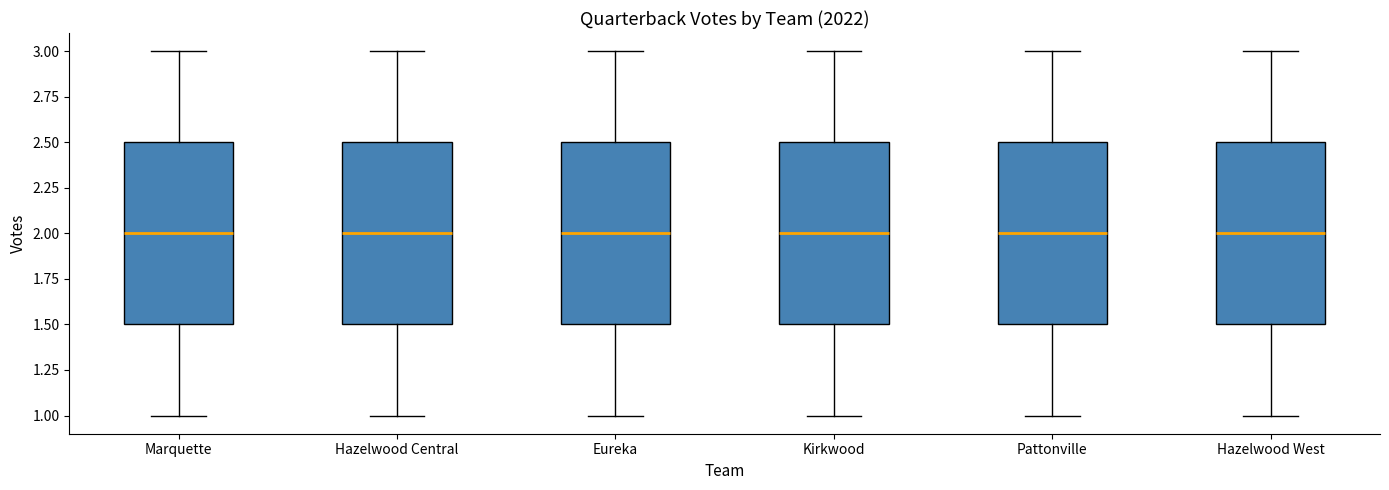

Reading left to right, read every box against the y-axis: the position of its median line, the range the box covers, and the ends of its whiskers. The values are not printed on the chart, so give them approximately, as read against the axis.

Marquette: median 2.0, box 1.5 to 2.5, whiskers 1.0 to 3.0
Hazelwood Central: median 2.0, box 1.5 to 2.5, whiskers 1.0 to 3.0
Eureka: median 2.0, box 1.5 to 2.5, whiskers 1.0 to 3.0
Kirkwood: median 2.0, box 1.5 to 2.5, whiskers 1.0 to 3.0
Pattonville: median 2.0, box 1.5 to 2.5, whiskers 1.0 to 3.0
Hazelwood West: median 2.0, box 1.5 to 2.5, whiskers 1.0 to 3.0